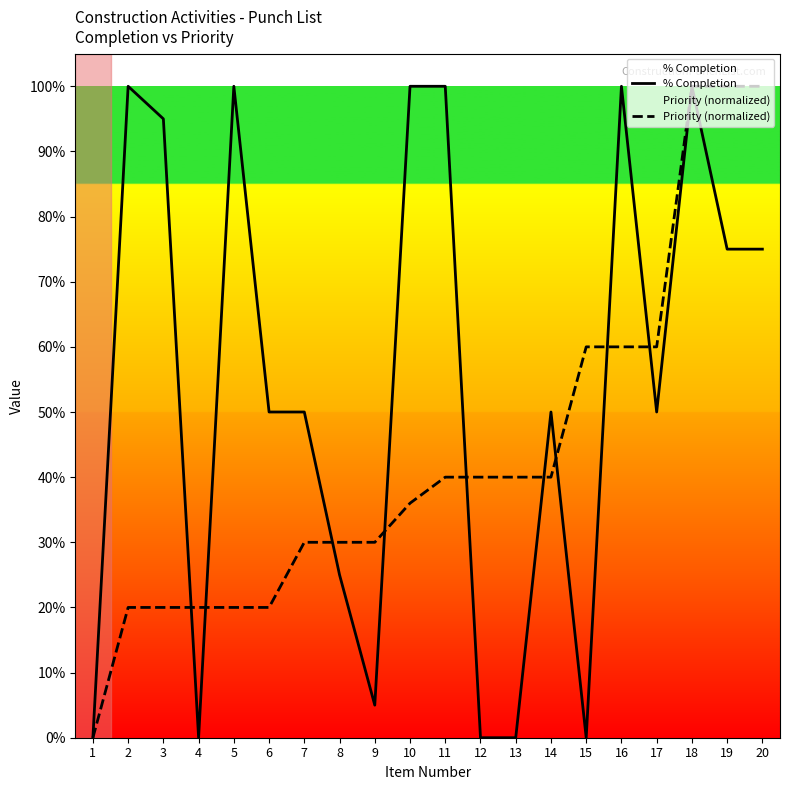

Between which two adjacent categories do % Completion and Priority (normalized) first intersect?

3 and 4